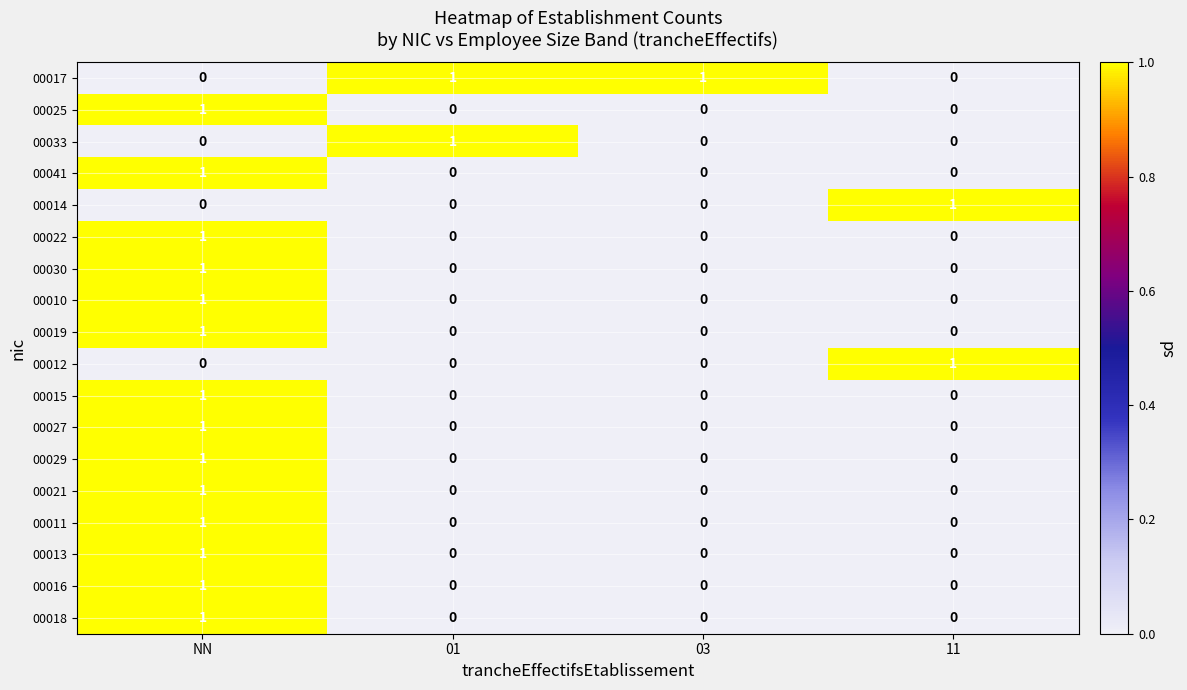

How many 00029 values are between 0 and 1?

4